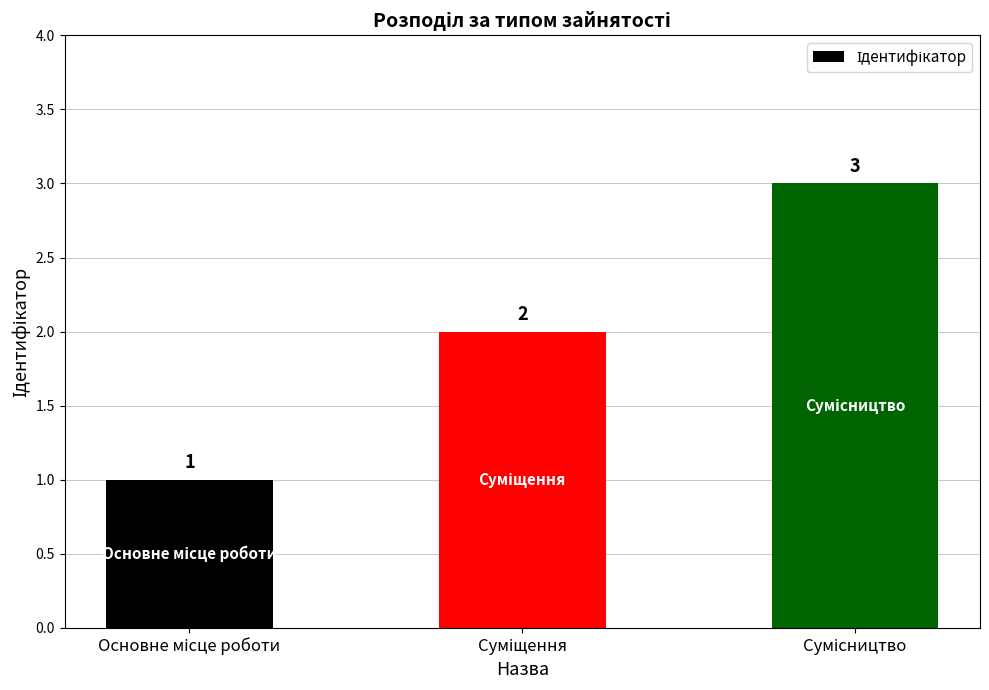

How many data points are less than 2?

1